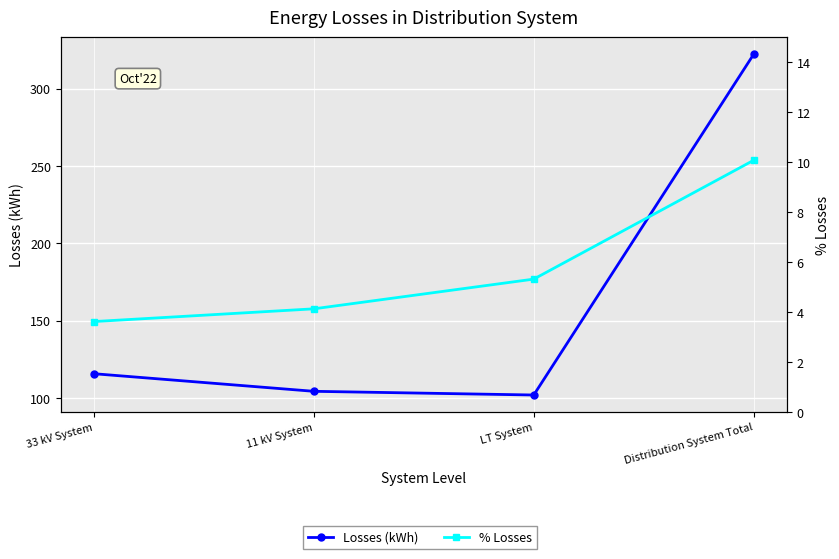

What is the average value of the % Losses series?

5.8